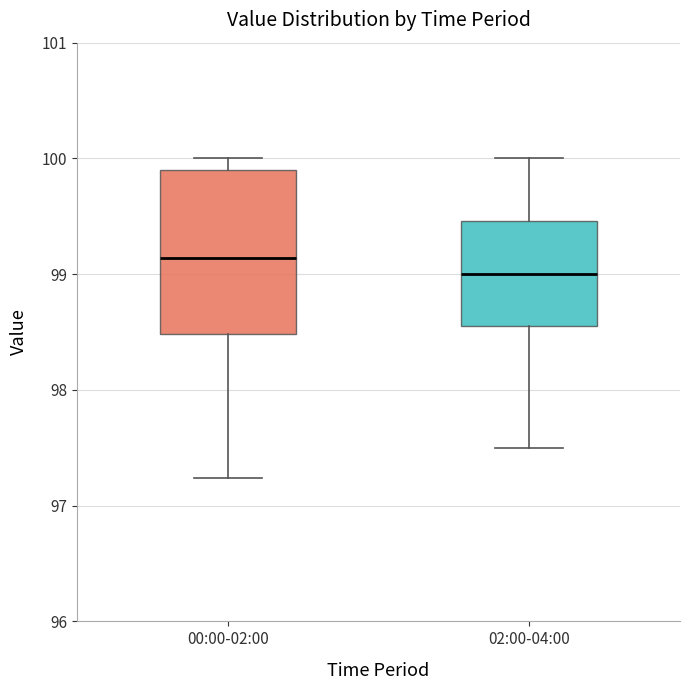

Where does the upper whisker of the box for 02:00-04:00 end on the y-axis? The values are not printed on the chart, so give them approximately, as read against the axis.

100.0